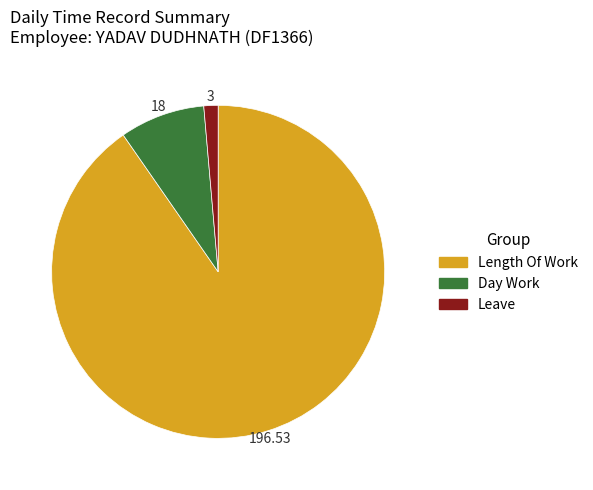

Count the number of slices in the pie.

3